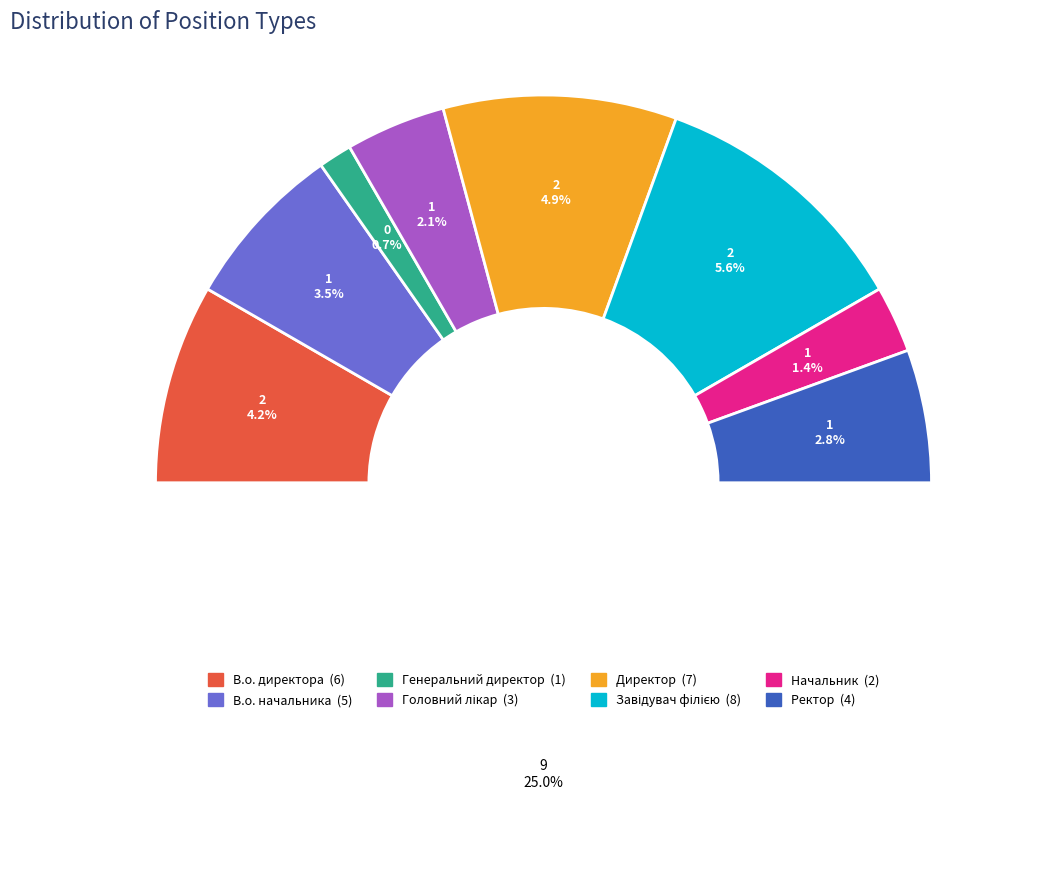

What is the largest slice in the pie chart?

Завідувач філією